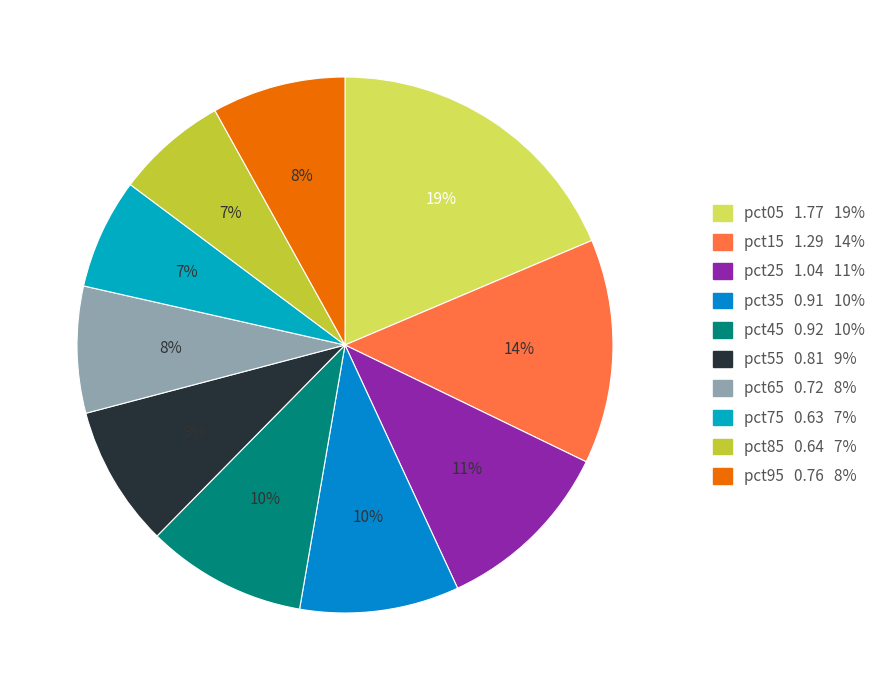

Between pct65 and pct15, which is larger?

pct15